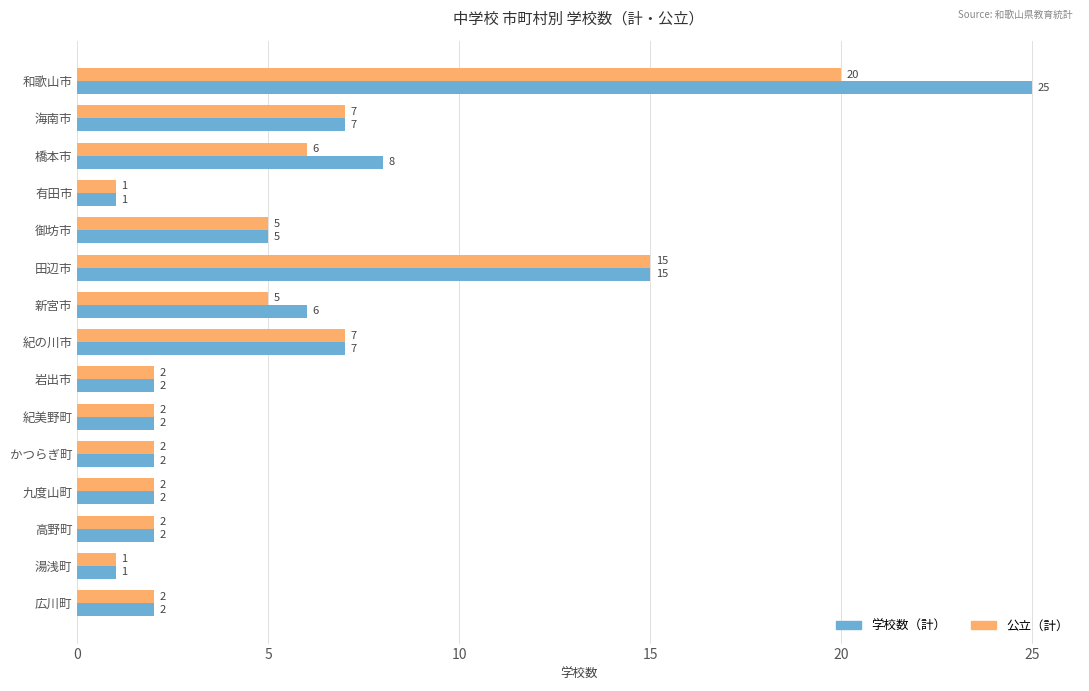

Rank the series by their maximum value, from highest to lowest.

学校数（計）, 公立（計）